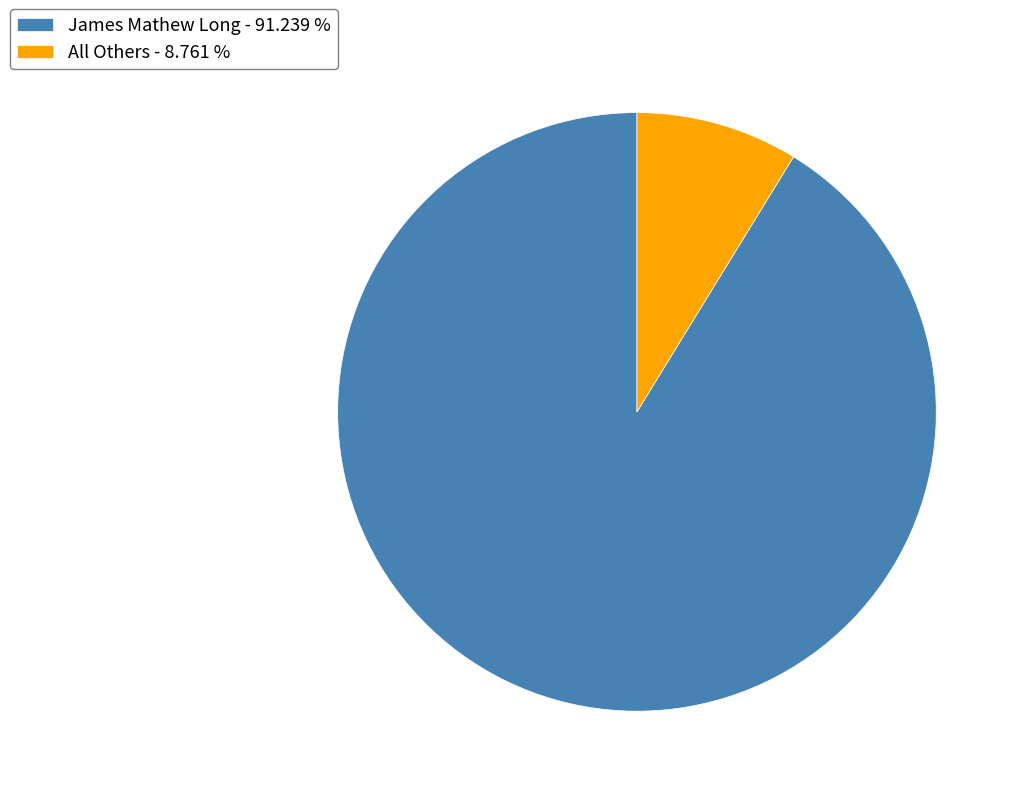

Is the sum of James Mathew Long - 91.239 % and All Others - 8.761 % greater than half?

Yes